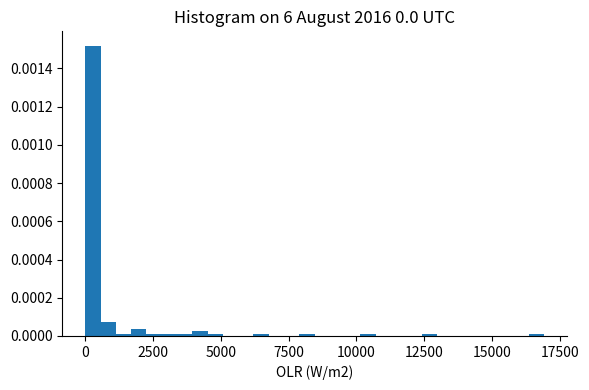

Read against the x-axis, roughly where is the centre of the tallest bar?

500